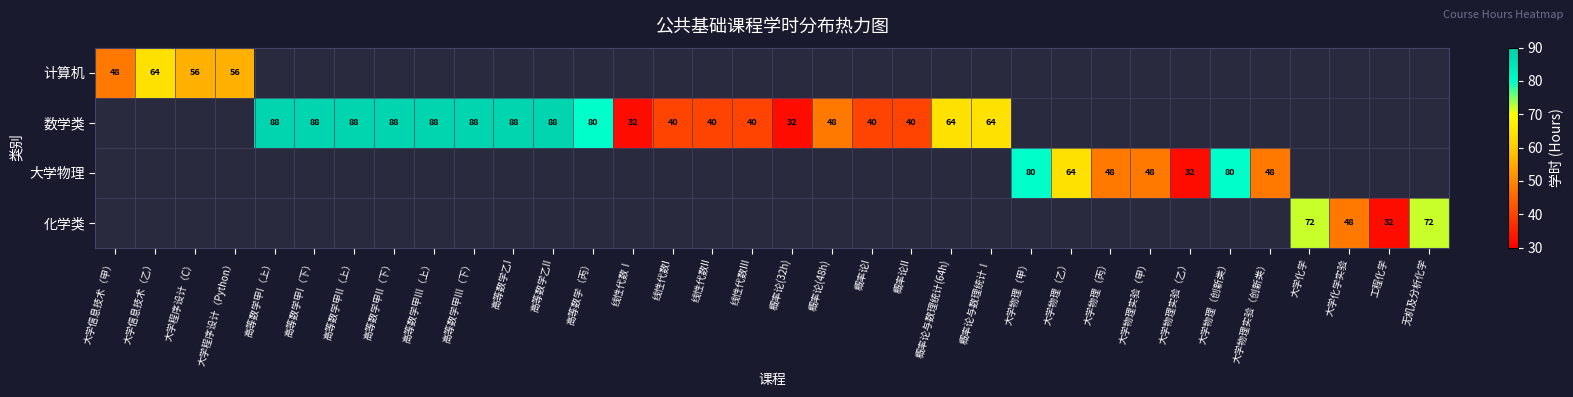

The 计算机 series shows 90 at 大学程序设计（C）. True or false?

False